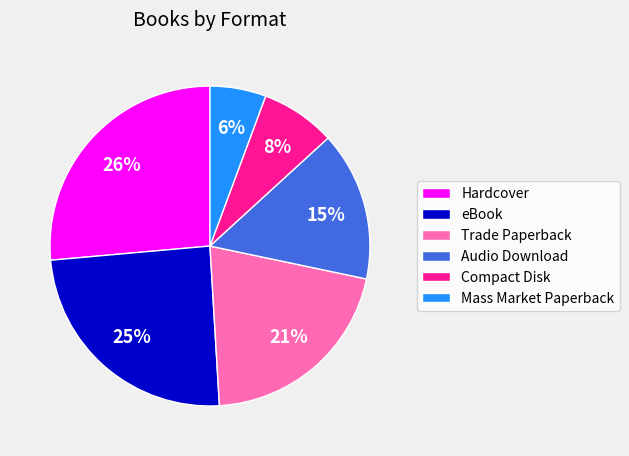

What is the smallest slice in the pie chart?

Mass Market Paperback